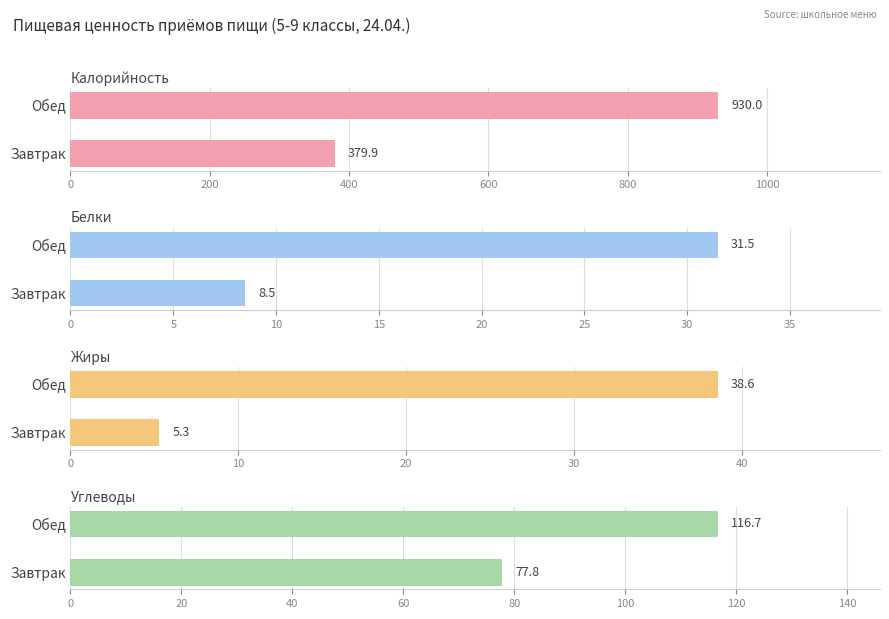

What is the total value across all series at Завтрак?

471.5